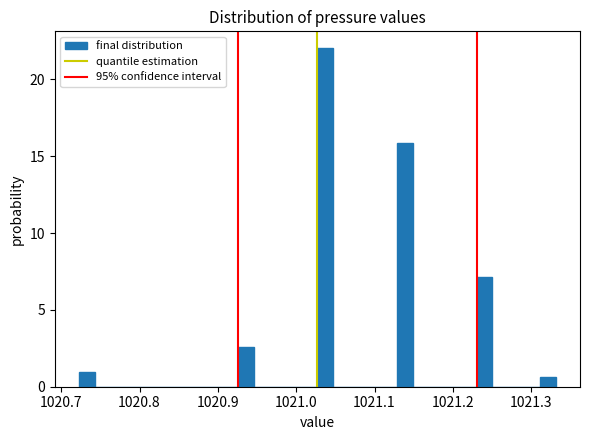

Read against the x-axis, roughly where is the centre of the tallest bar?

1021.04